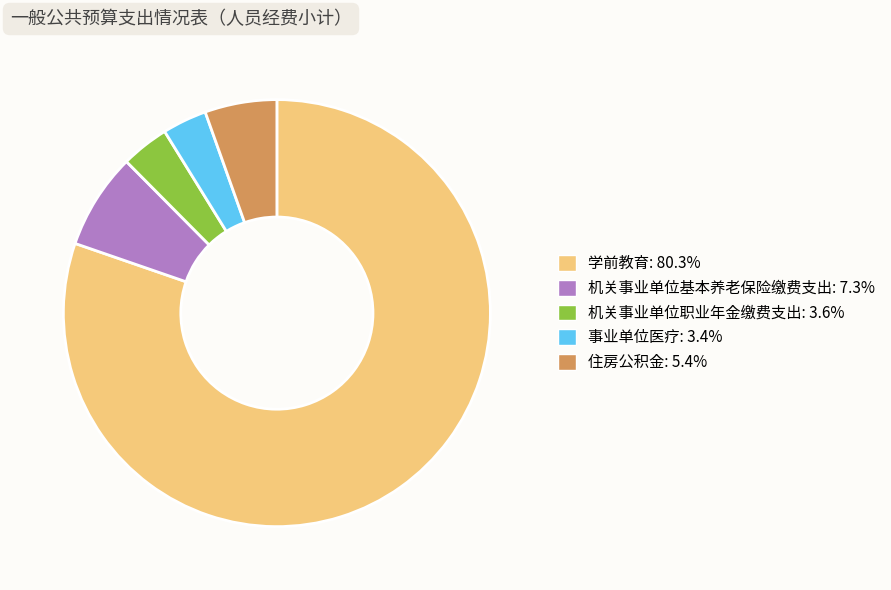

What is the largest slice in the pie chart?

学前教育